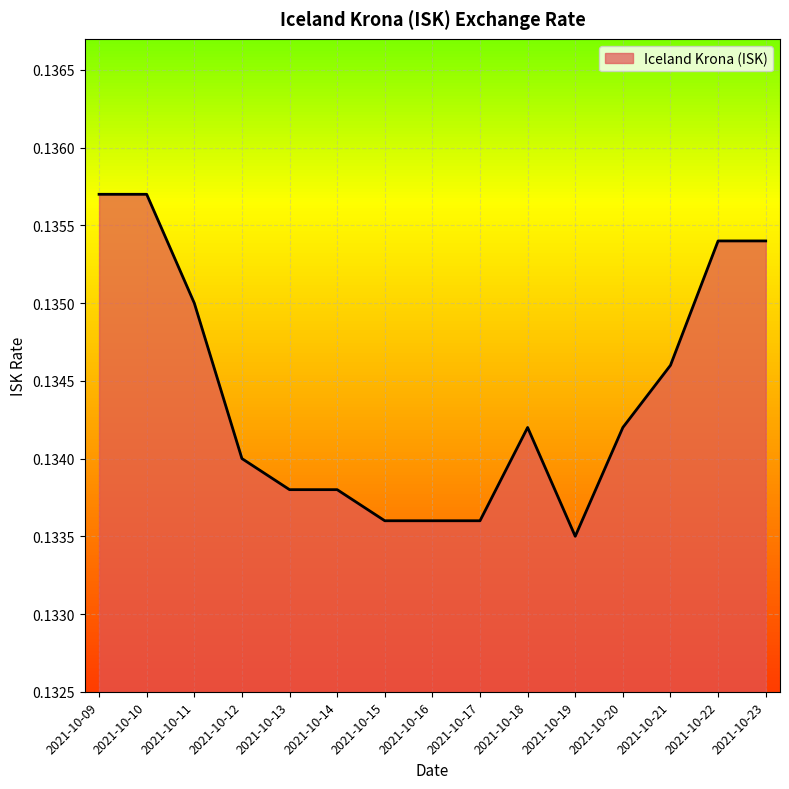

At which label is the value closest to 0?

2021-10-19